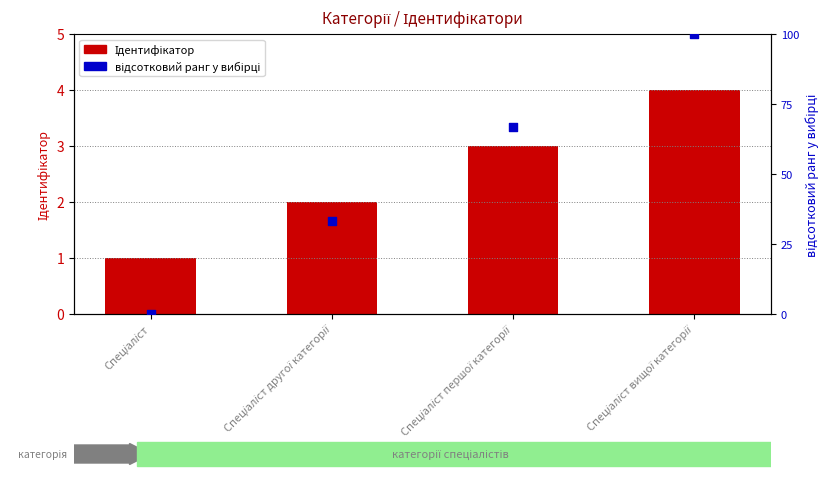

Which series has the largest Y range (max minus min)?

відсотковий ранг у вибірці